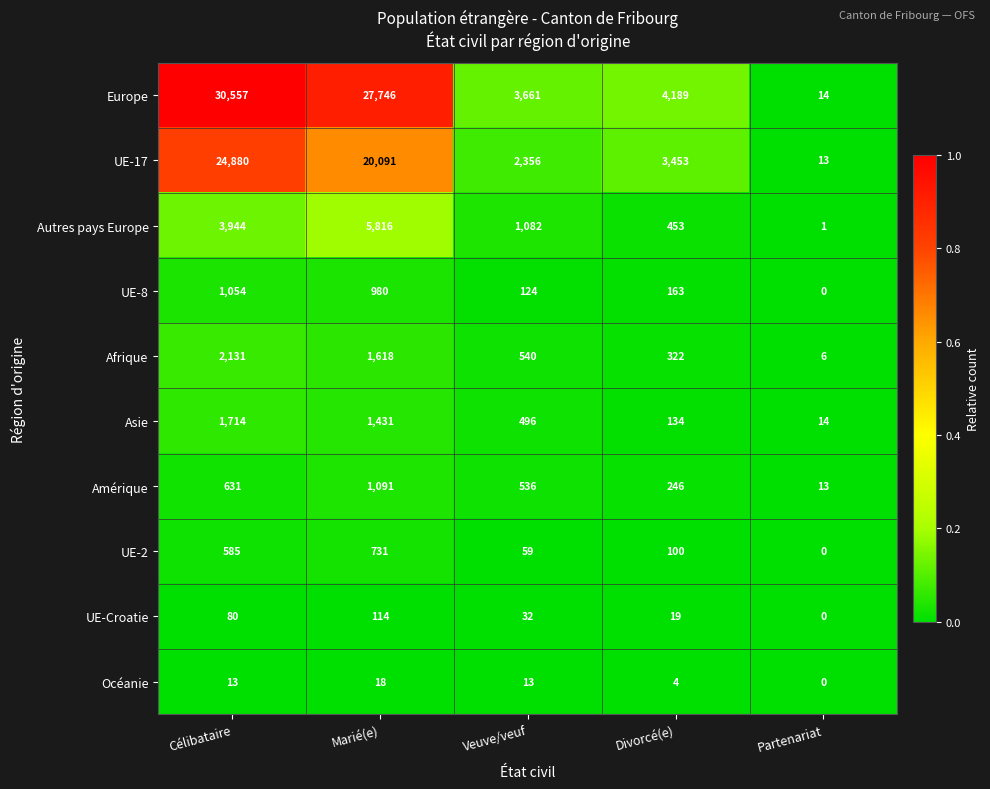

Count the number of data series in this chart.

10